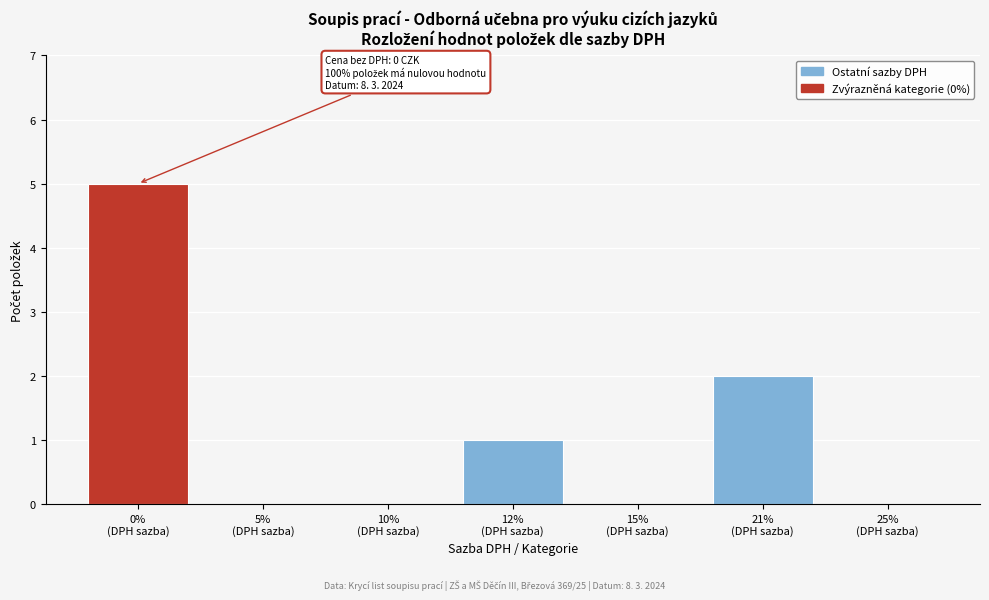

What is the greatest value displayed?

5